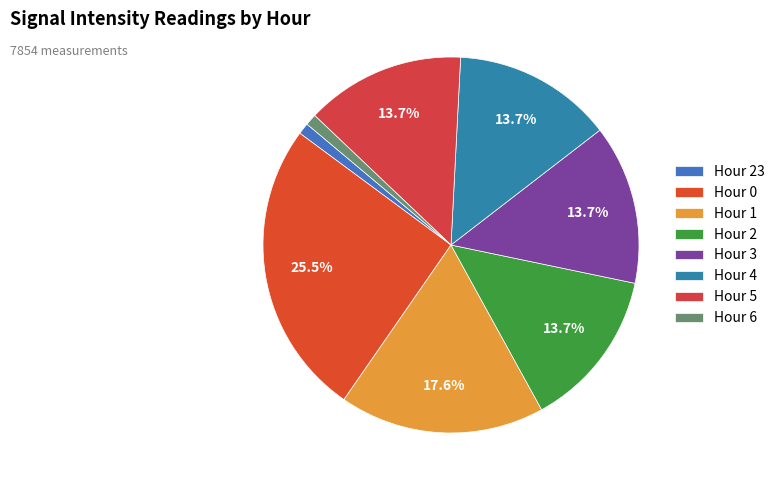

What is the largest slice in the pie chart?

Hour 0